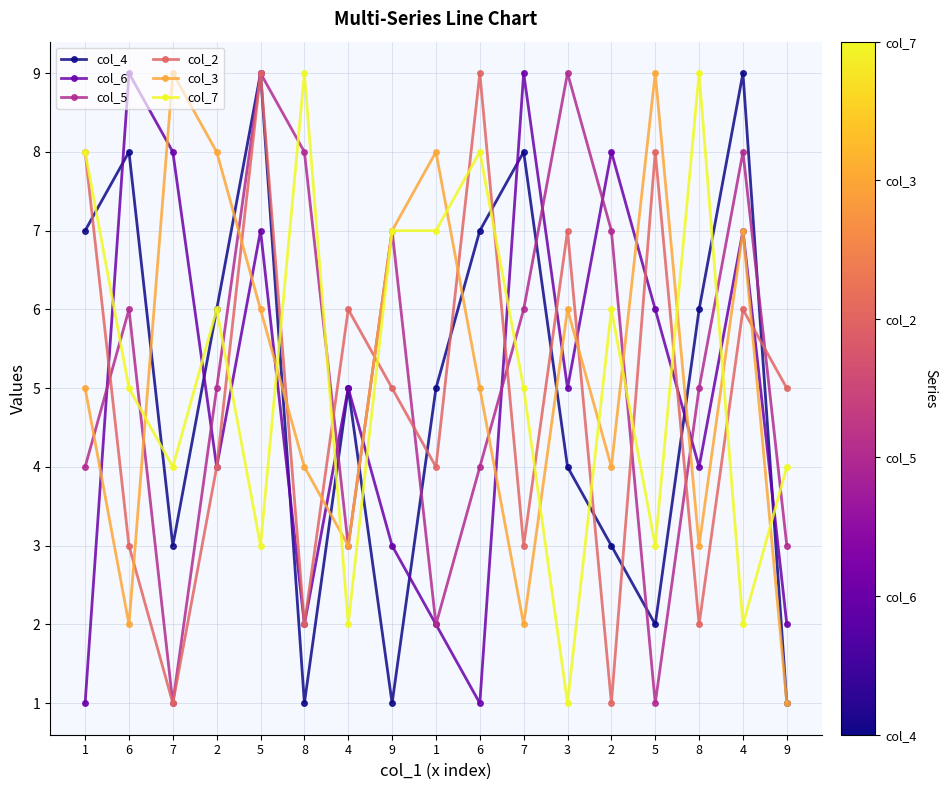

How many lines are shown in the chart?

6